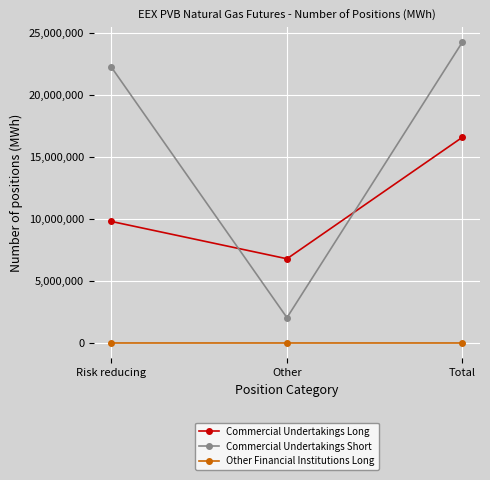

List the labels in order of Commercial Undertakings Long value, largest first.

Total, Risk reducing, Other